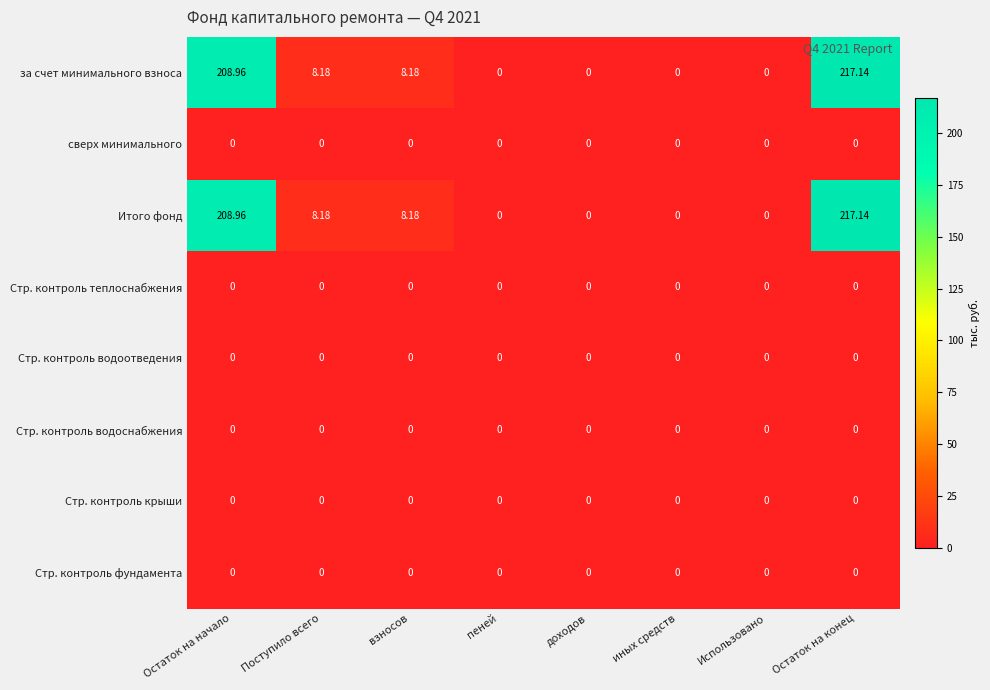

Where does the за счет минимального взноса series first go above 8?

Остаток на начало